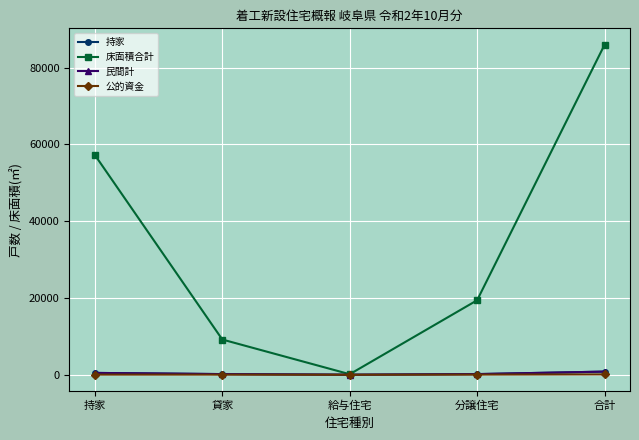

Is this an area chart (filled region under the line)?

No